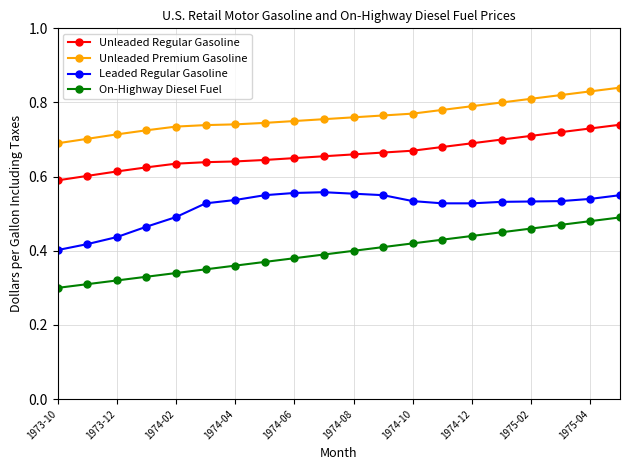

Which series has the largest range (max minus min)?

On-Highway Diesel Fuel